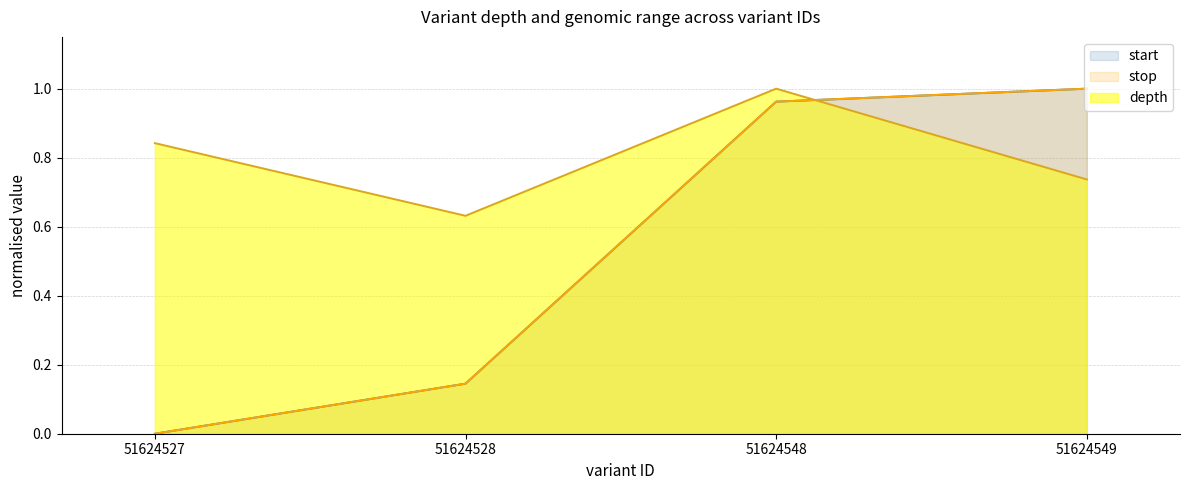

What are all the series names shown in the legend?

start, stop, depth